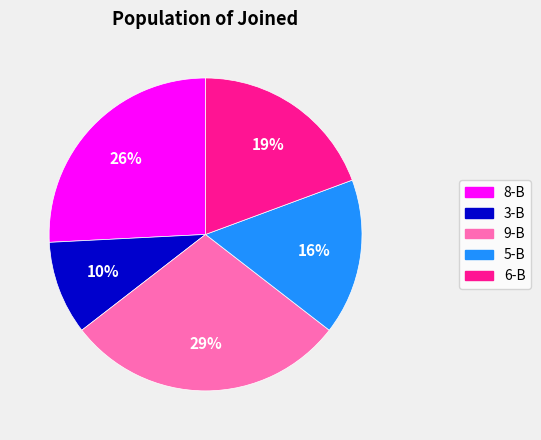

What percentage is the 5-B slice, to the nearest percent?

16%